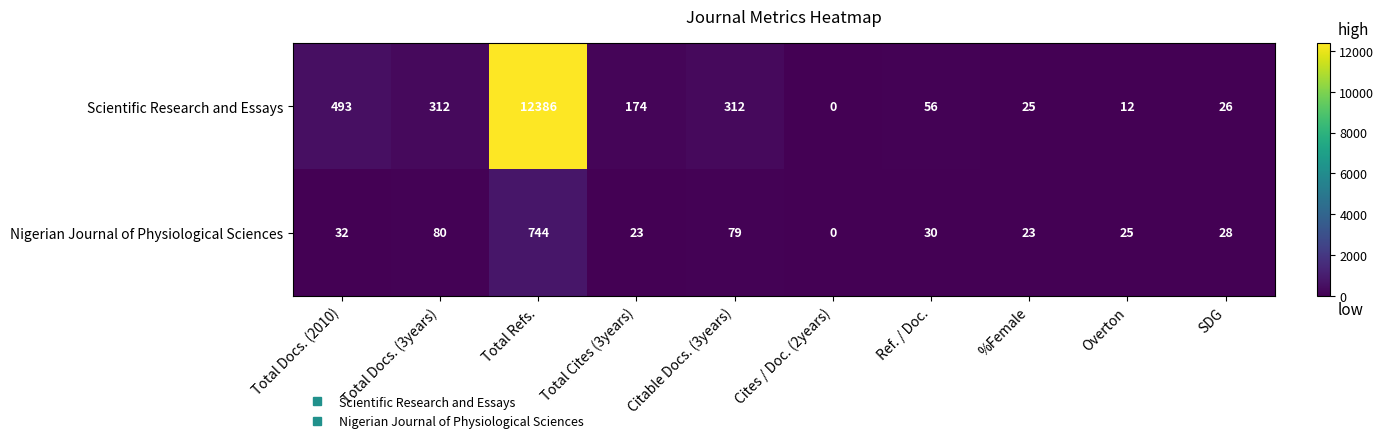

What is the difference between the highest and lowest values at Citable Docs. (3years)?

233